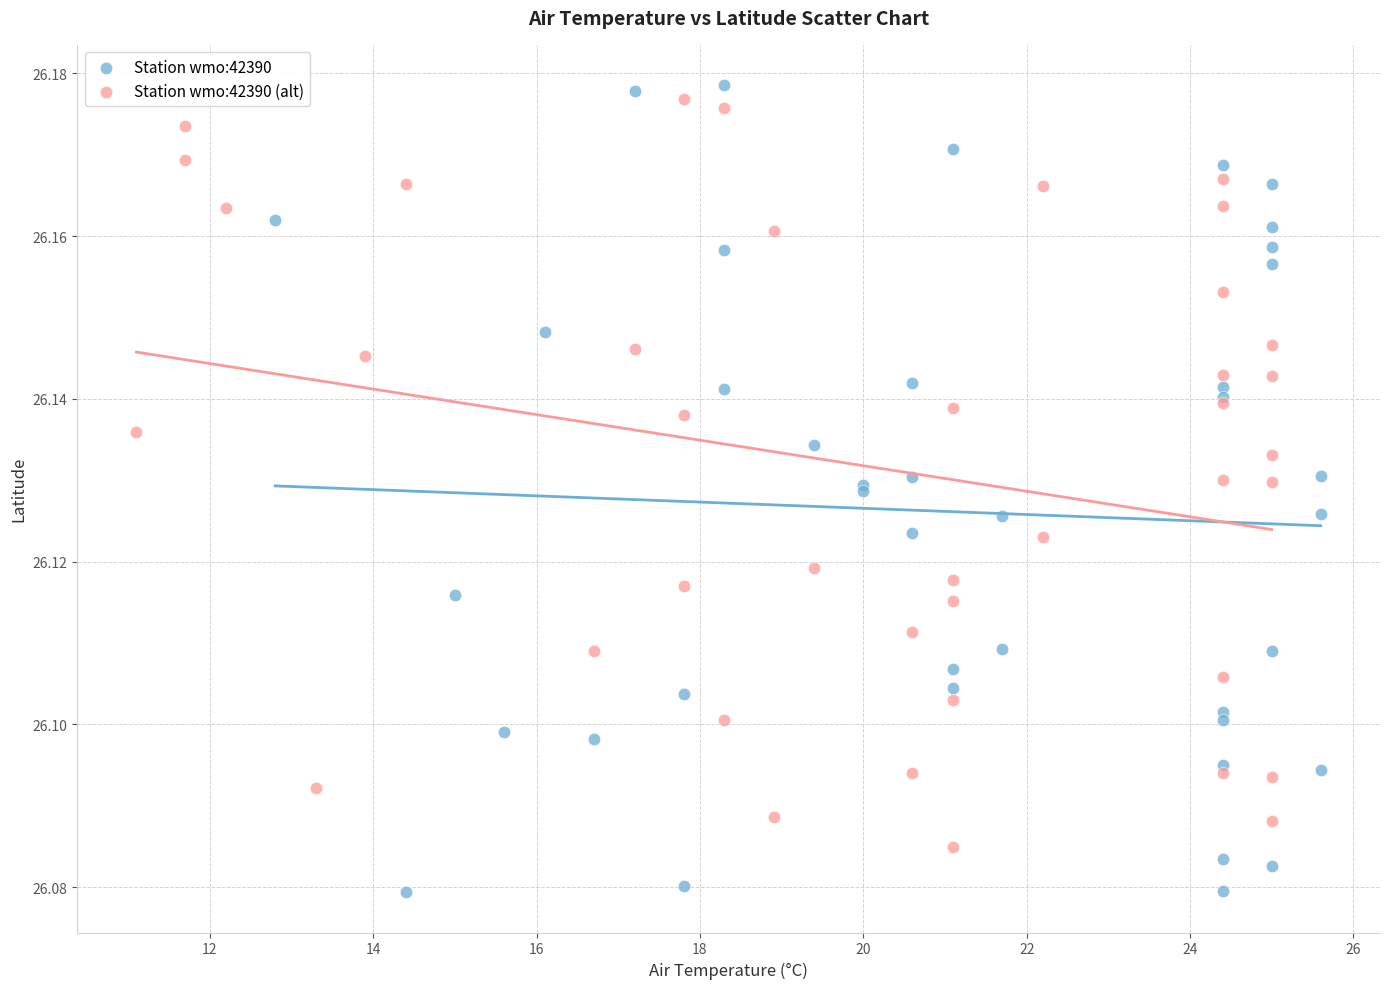

Which series reaches the minimum Y coordinate?

Station wmo:42390